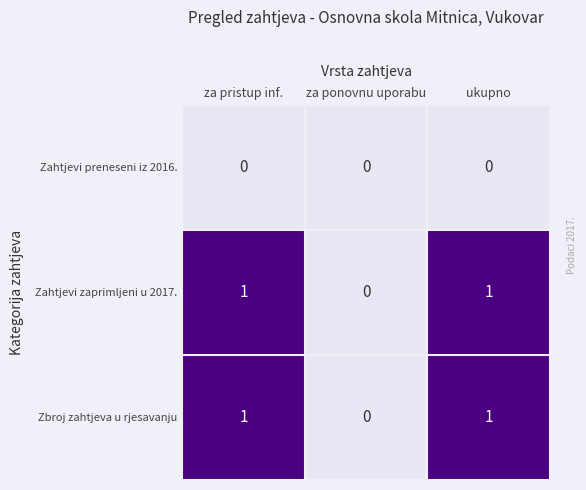

Is it true that Zahtjevi preneseni iz 2016. equals 0 at ukupno?

True